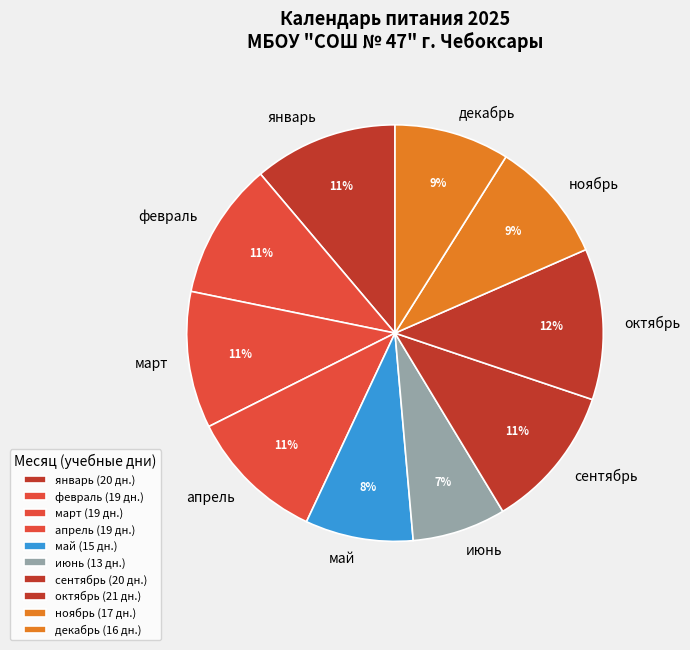

To the nearest percent, what portion does февраль represent?

11%